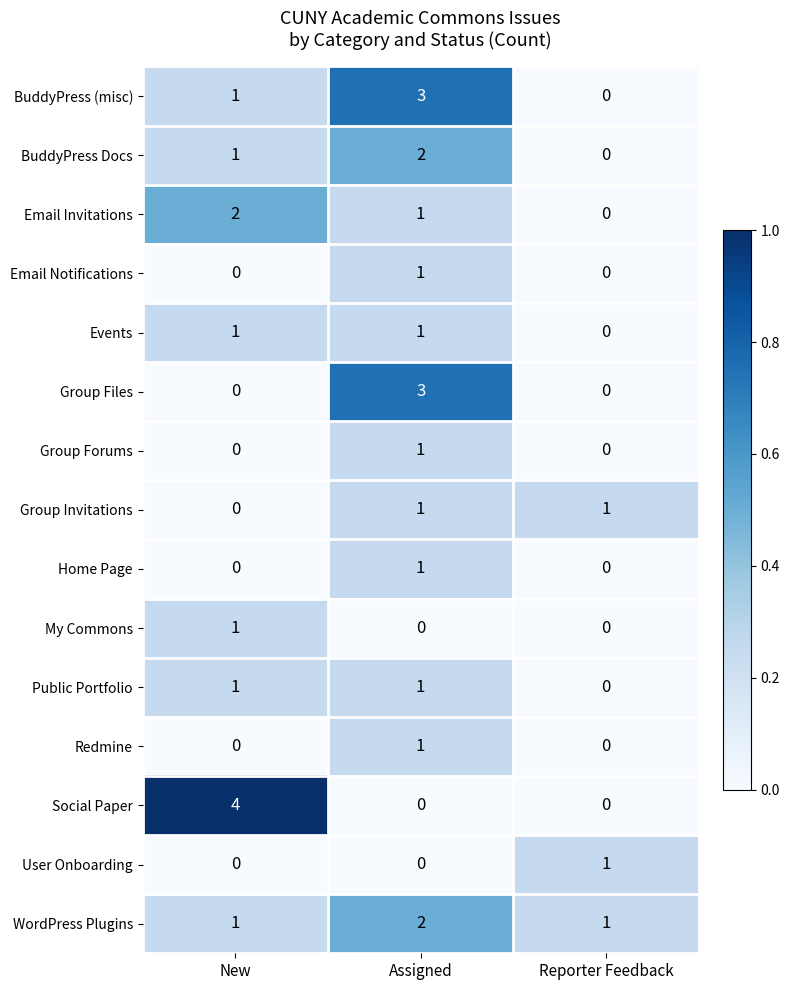

Which category has the highest value across all series?

New